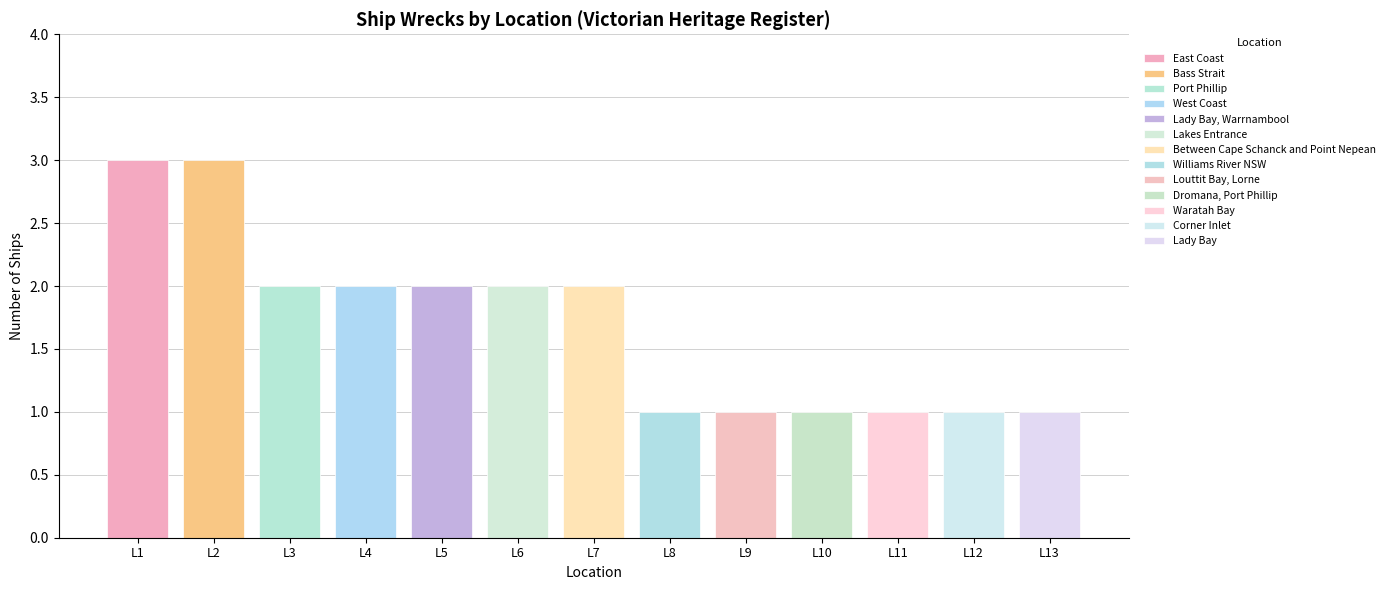

How many data points are above 2?

2